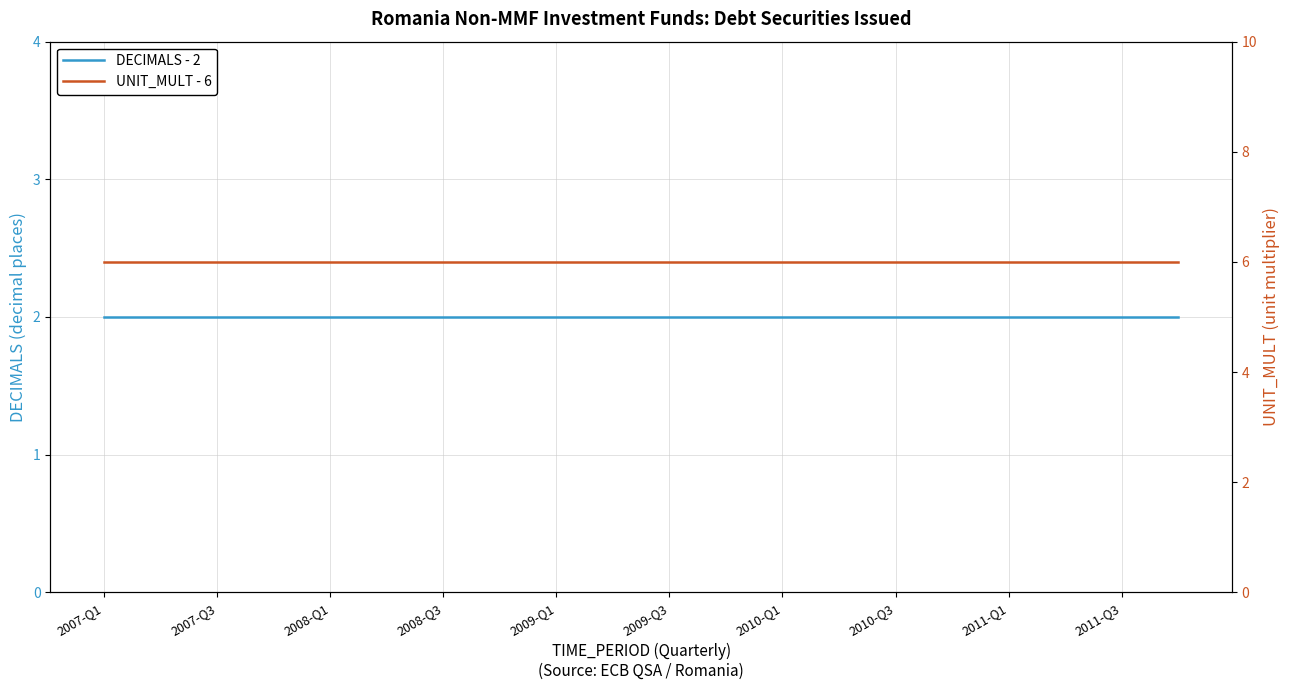

True or false: UNIT_MULT - 6 and DECIMALS - 2 cross at least once.

False